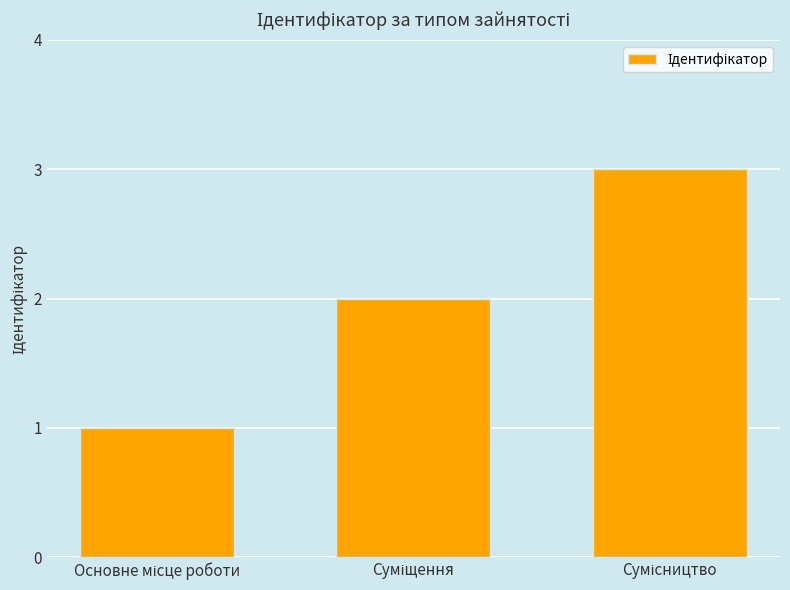

What is the sum of all values?

6